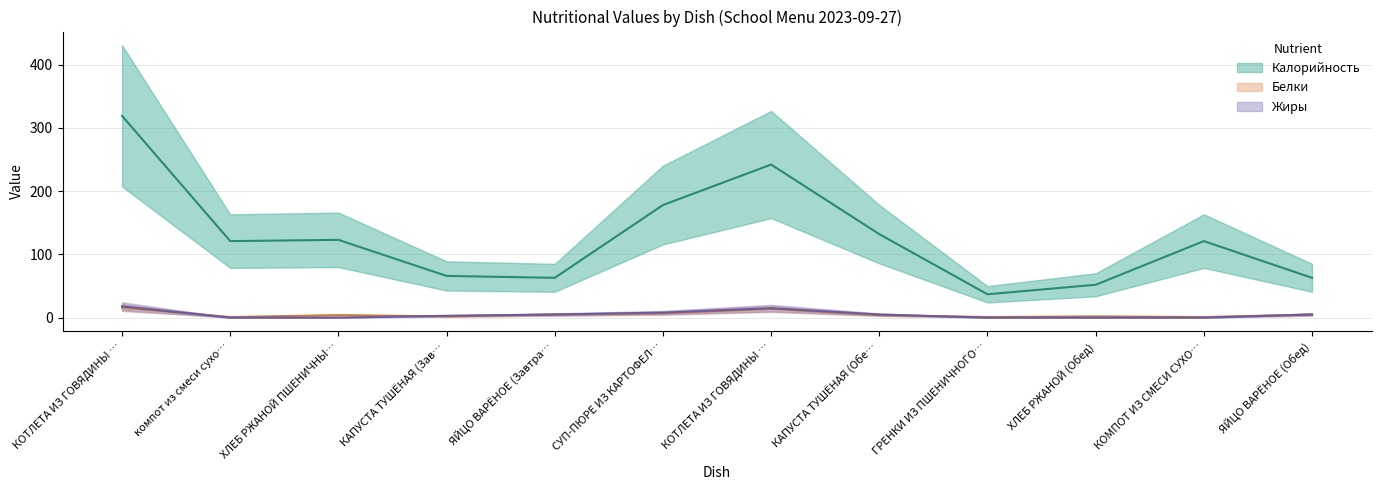

Which series has the largest total across all categories?

Калорийность (line)